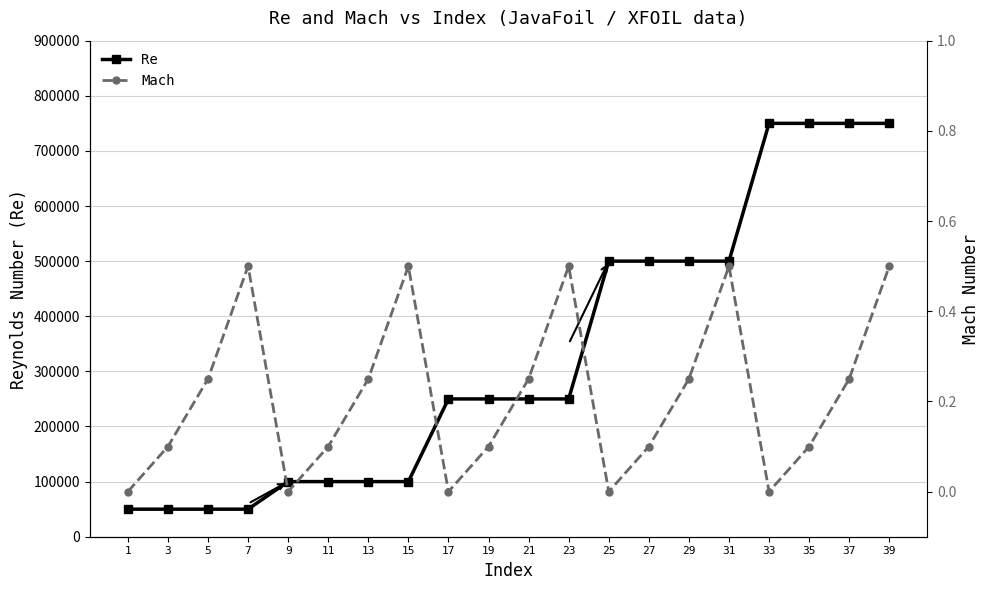

Reading left to right, list all the values displayed in this chart.

Re: 50000.0	50000.0	50000.0	50000.0	100000.0	100000.0	100000.0	100000.0	250000.0	250000.0	250000.0	250000.0	500000.0	500000.0	500000.0	500000.0	750000.0	750000.0	750000.0	750000.0
Mach: 0.0	0.1	0.2	0.5	0.0	0.1	0.2	0.5	0.0	0.1	0.2	0.5	0.0	0.1	0.2	0.5	0.0	0.1	0.2	0.5